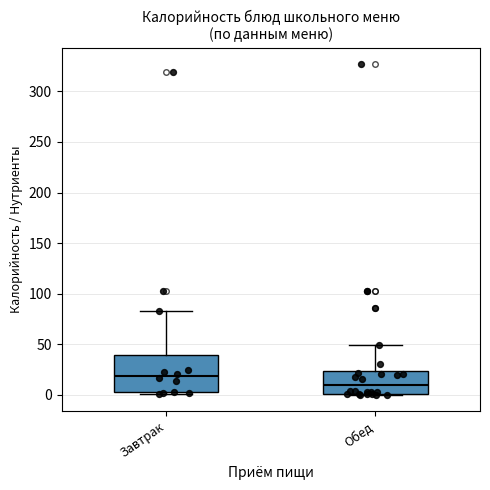

Which box has the highest median line?

Завтрак